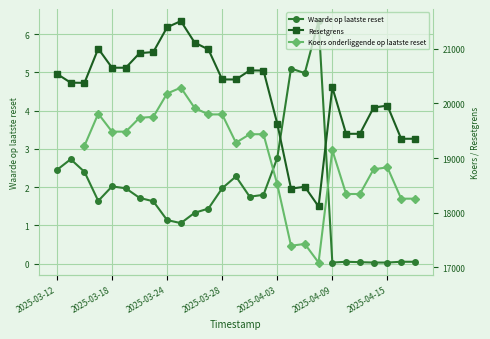

True or false: Koers onderliggende op laatste reset and Waarde op laatste reset intersect in this chart.

False